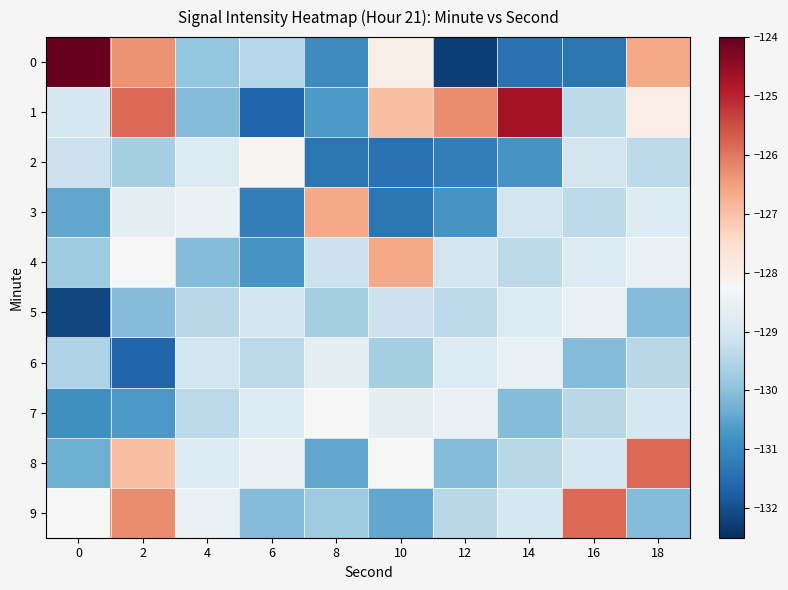

At 8, list the series in order from largest to smallest.

3, 7, 6, 4, 5, 9, 8, 1, 0, 2